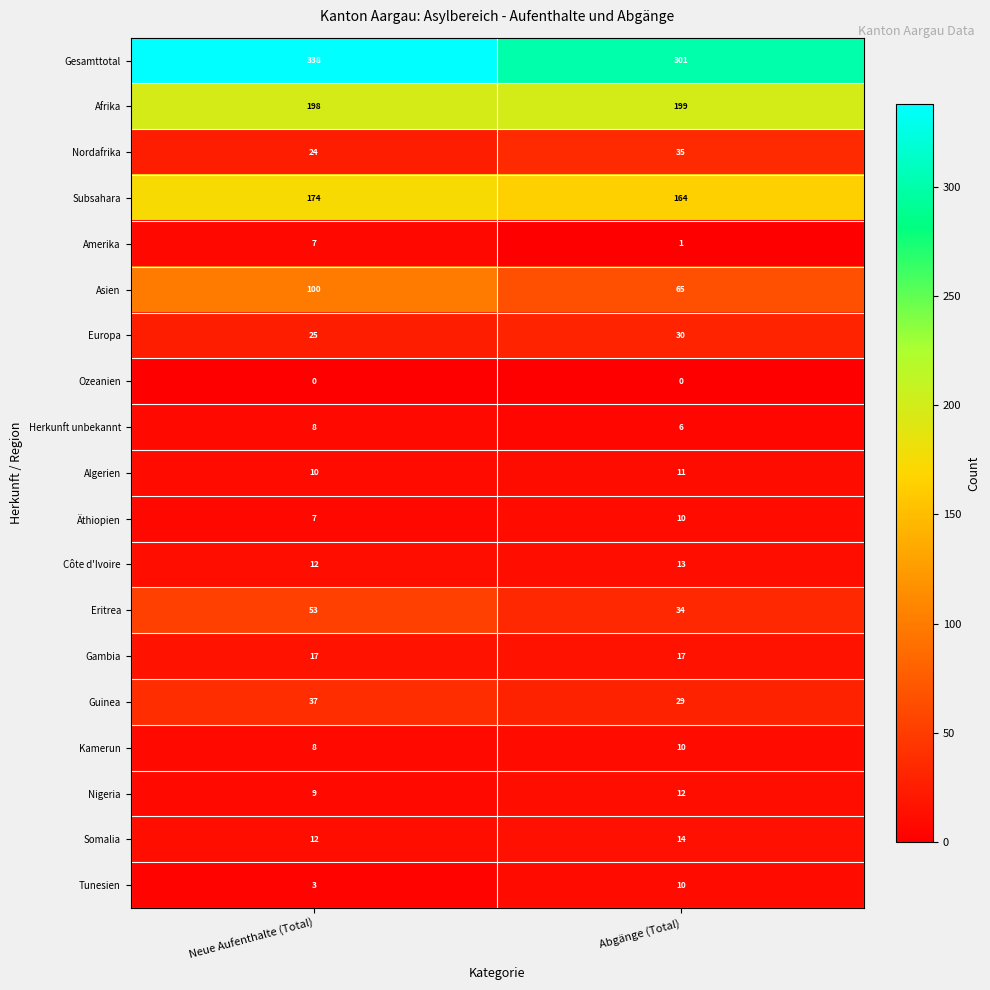

List the labels in order of Algerien value, smallest first.

Neue Aufenthalte (Total), Abgänge (Total)